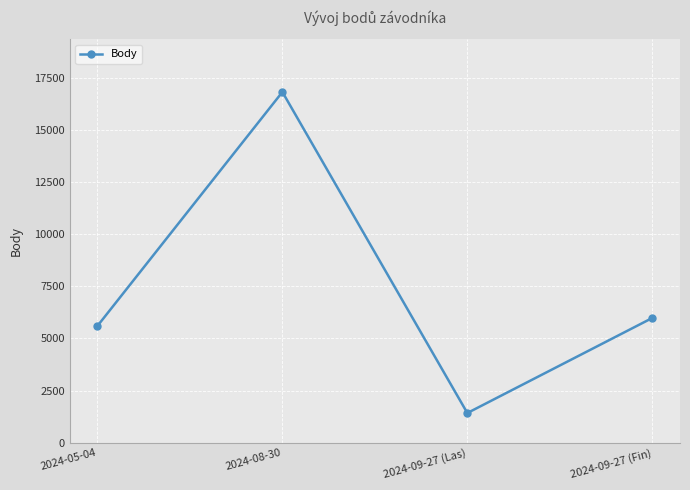

The value at 2024-05-04 is 1372. True or false?

False